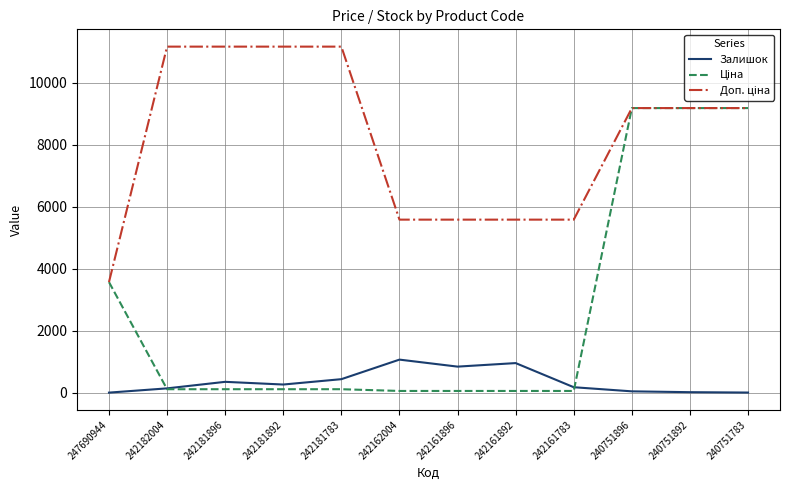

What is the greatest value displayed?

11169.0